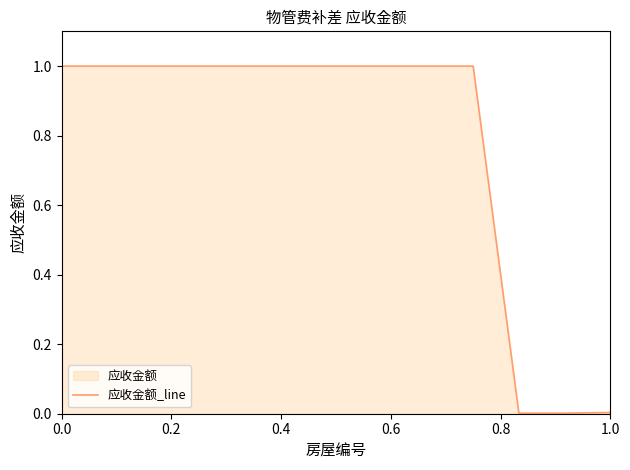

What is the difference between the maximum and minimum values?

1.0